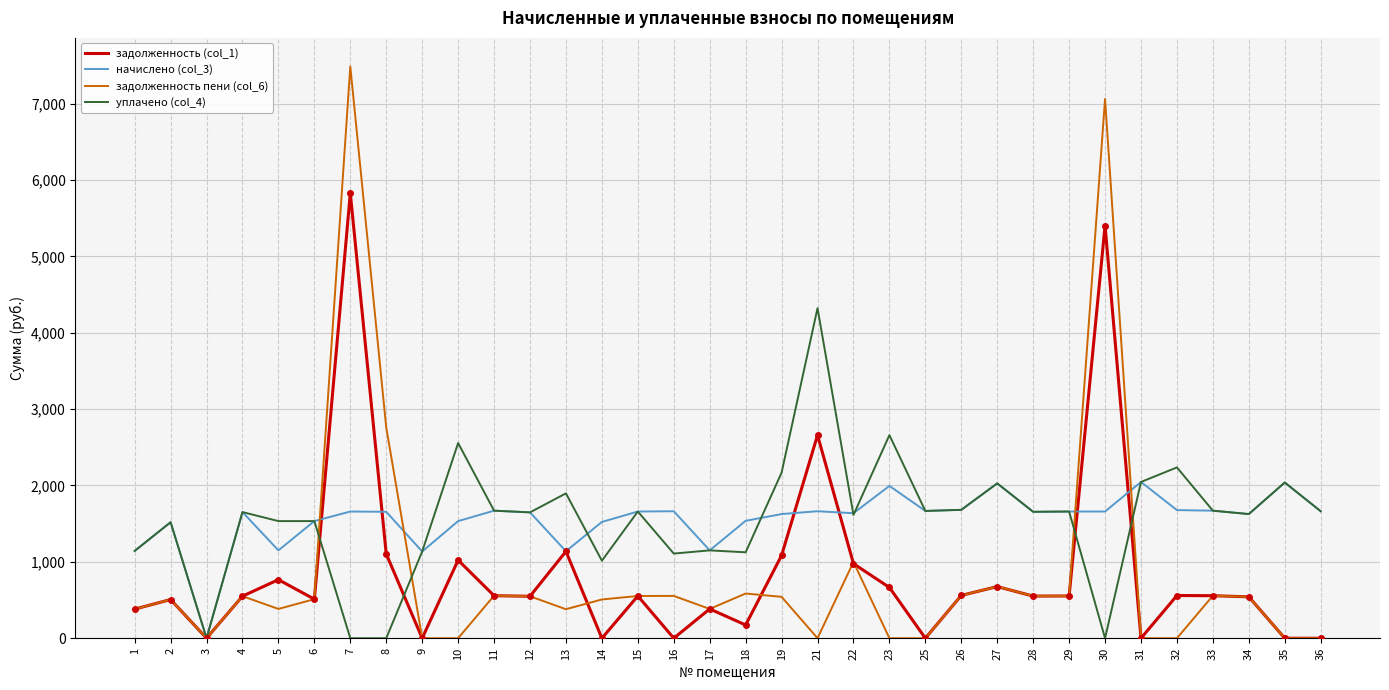

At which category is the sum across all series the highest?

7